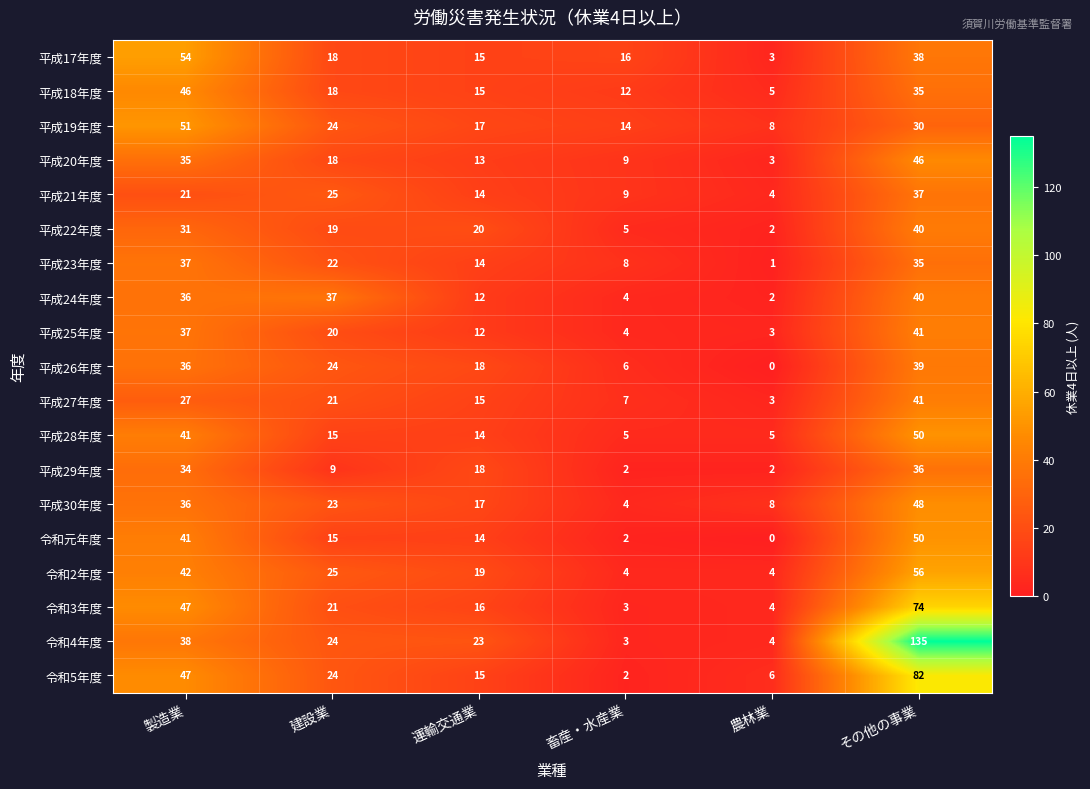

What is the greatest value displayed?

135